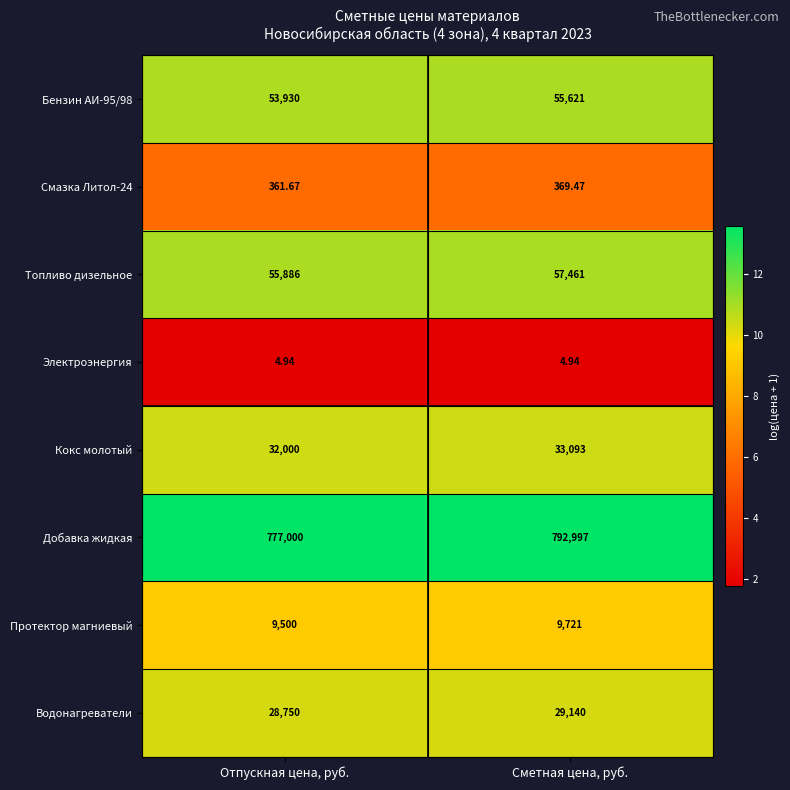

Where is Бензин АИ-95/98 nearest to the value 54775?

Отпускная цена, руб.